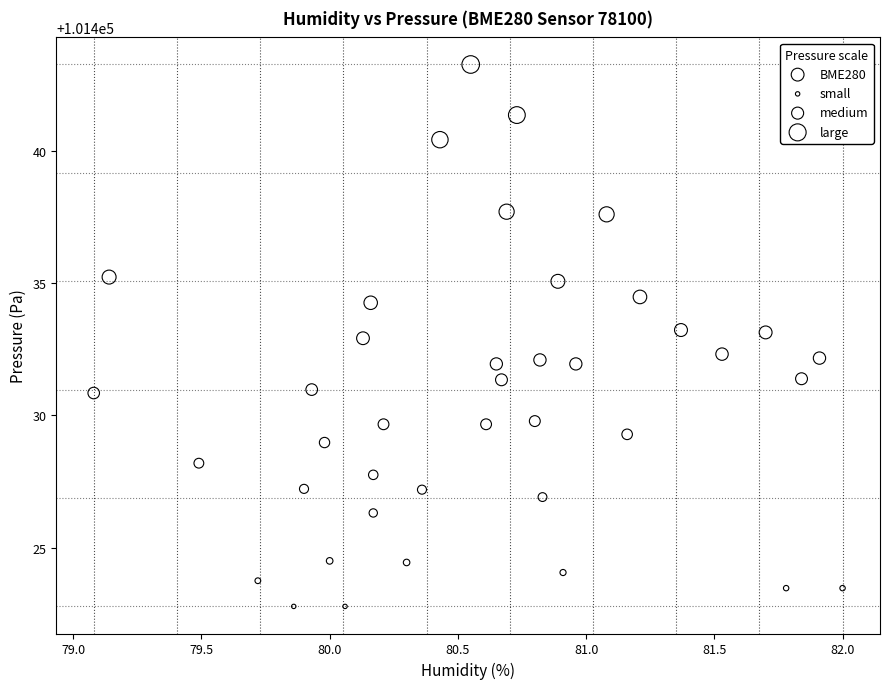

What is the range of Y values (max minus min)?

20.5